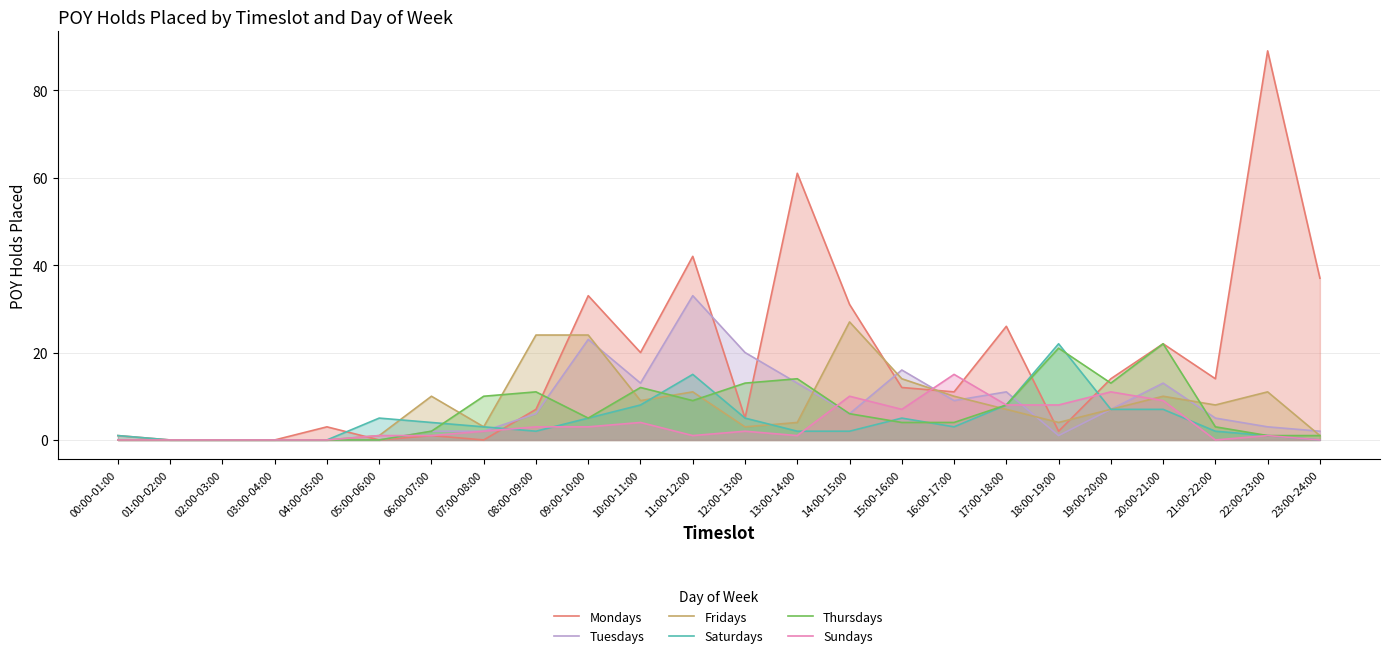

The value of Fridays at 16:00-17:00 is 17. True or false?

False